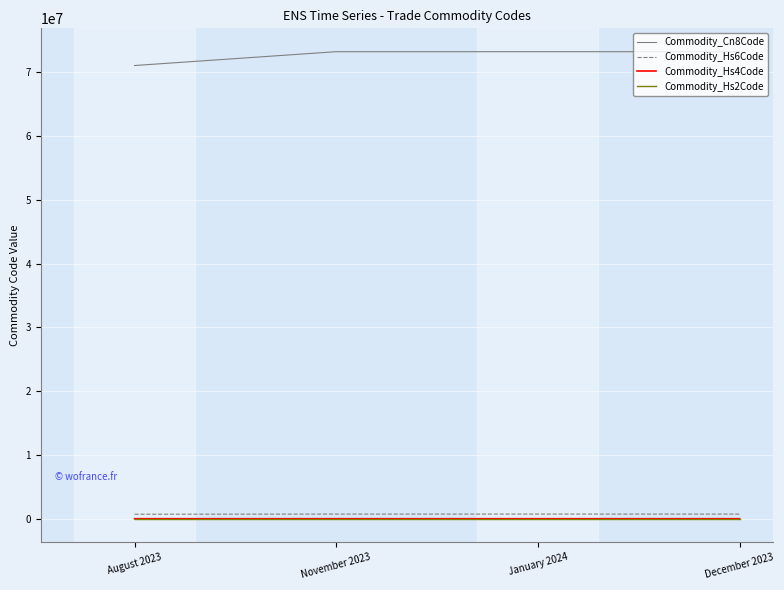

What is the highest value of the Commodity_Hs6Code series?

731990